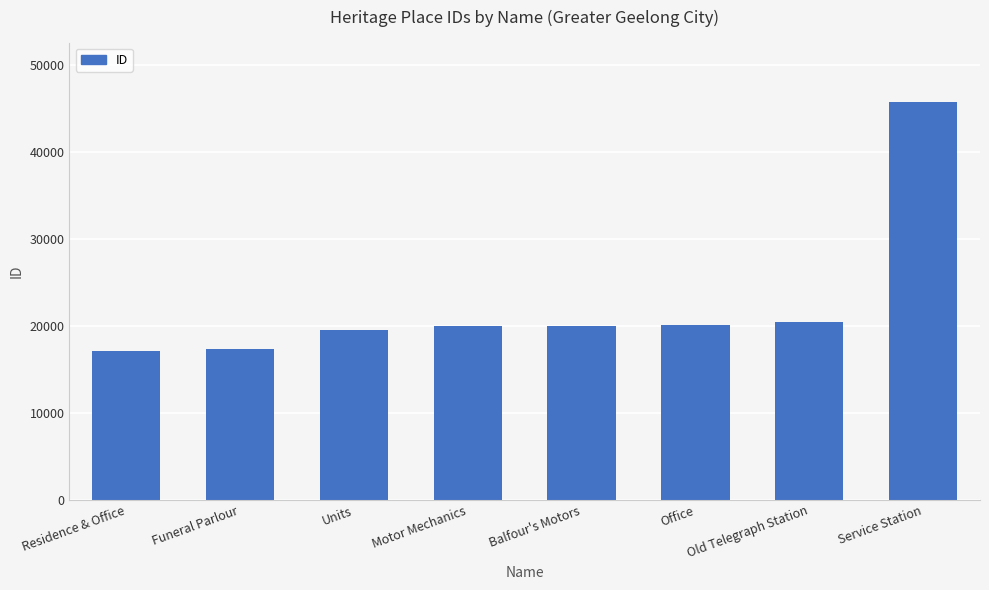

What is the maximum value shown in the chart?

45681